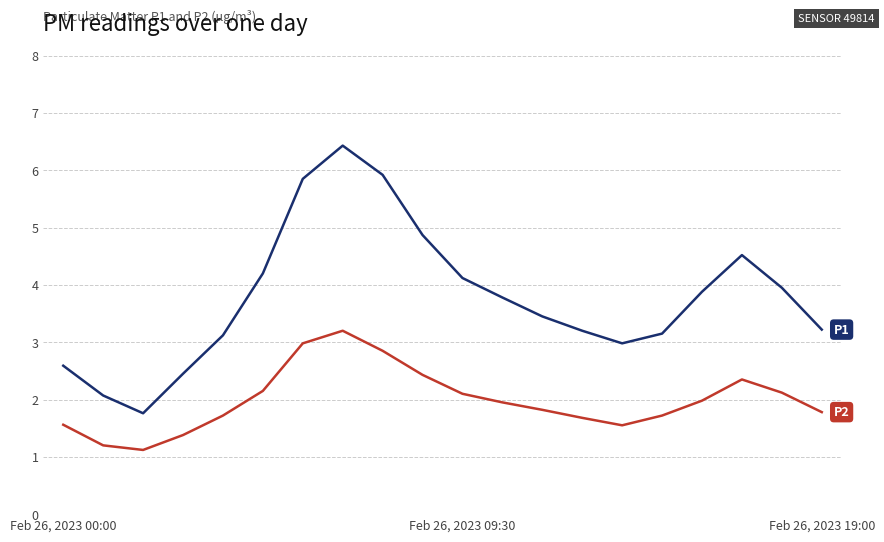

What is the smallest value displayed?

1.1